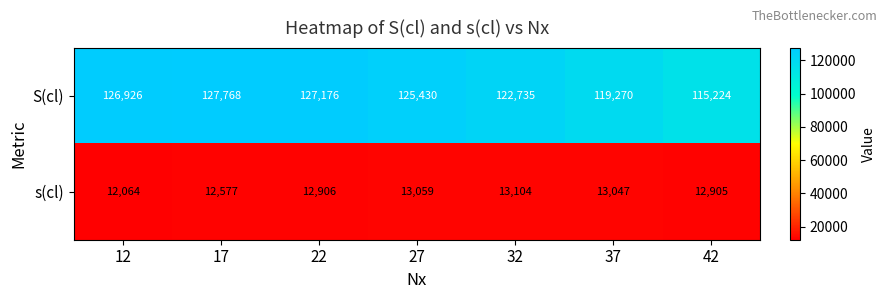

The value of S(cl) at 17 is 84520. True or false?

False